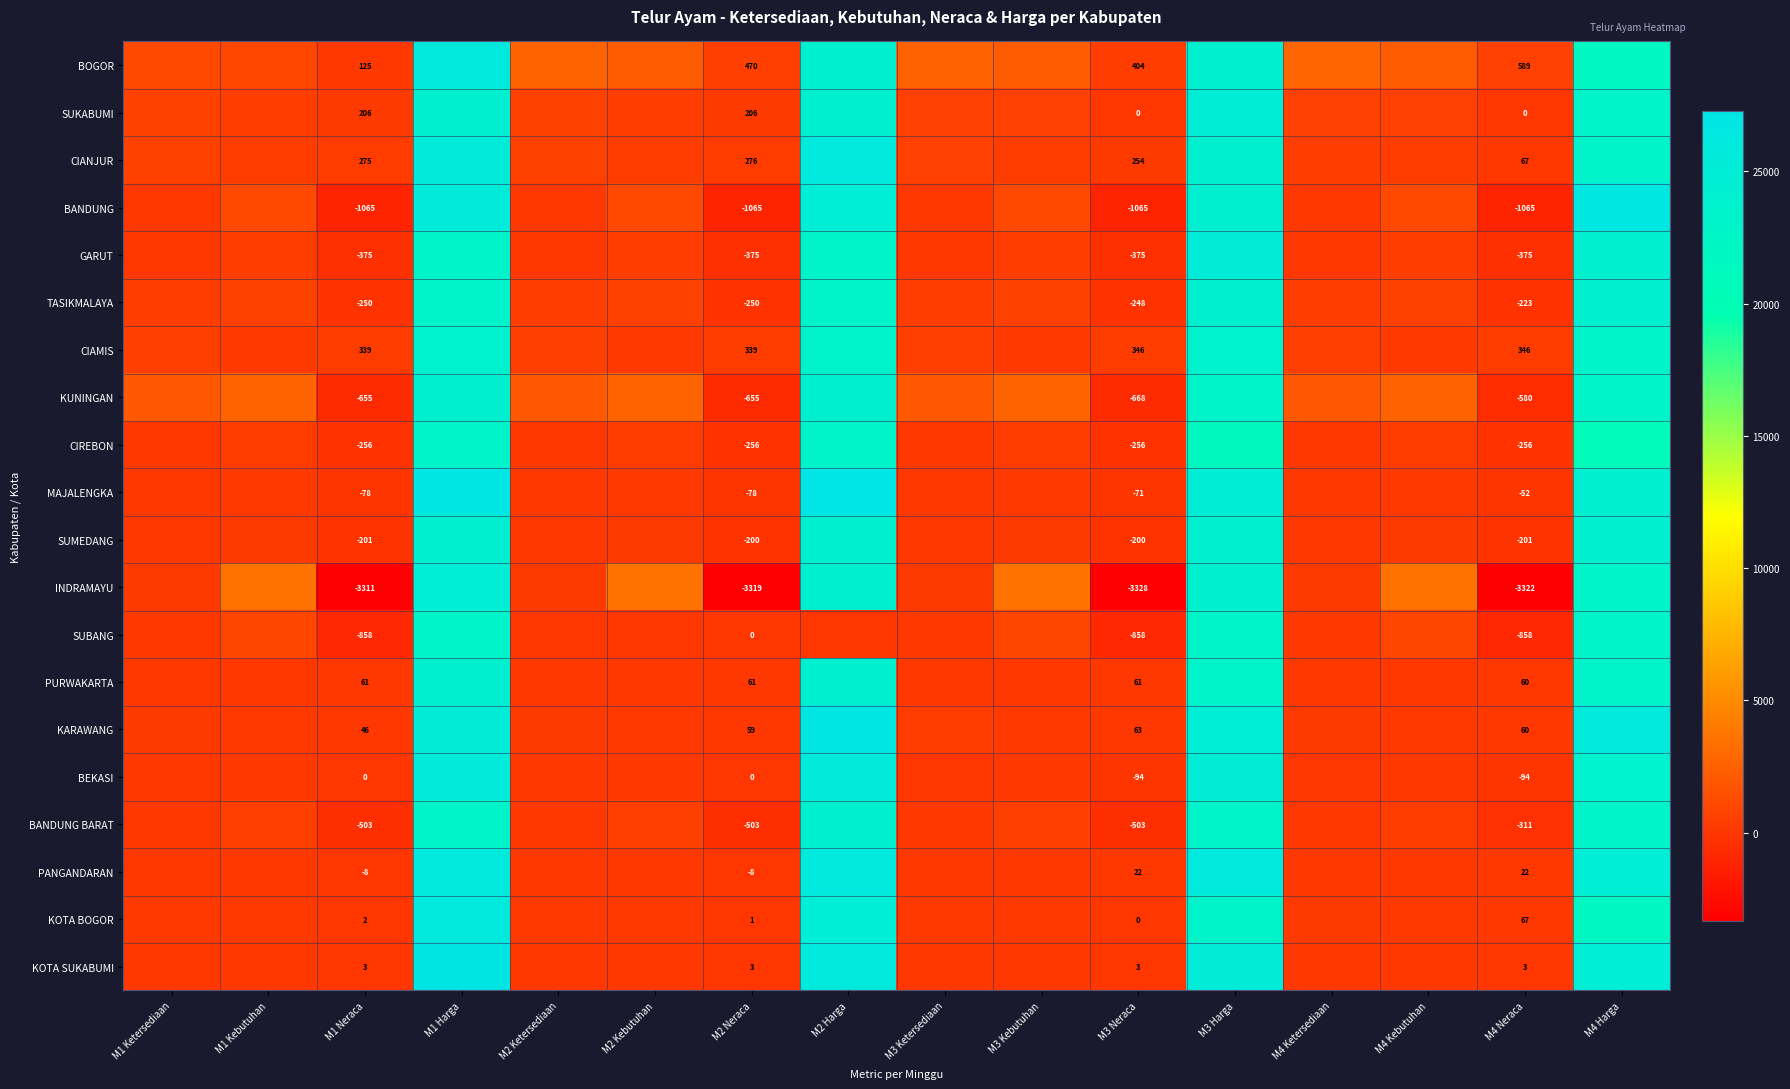

The value of CIANJUR at M4 Ketersediaan is 235.3. True or false?

False